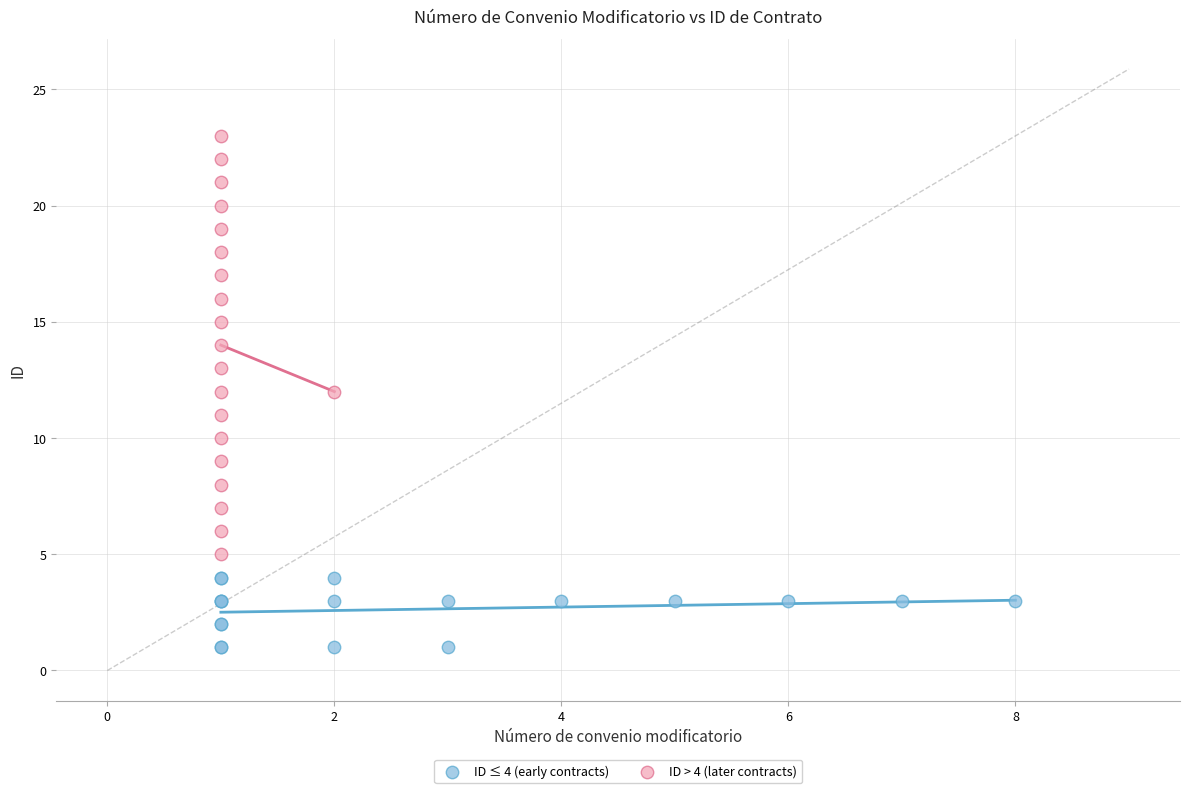

Which series contains the highest Y value?

ID > 4 (later contracts)